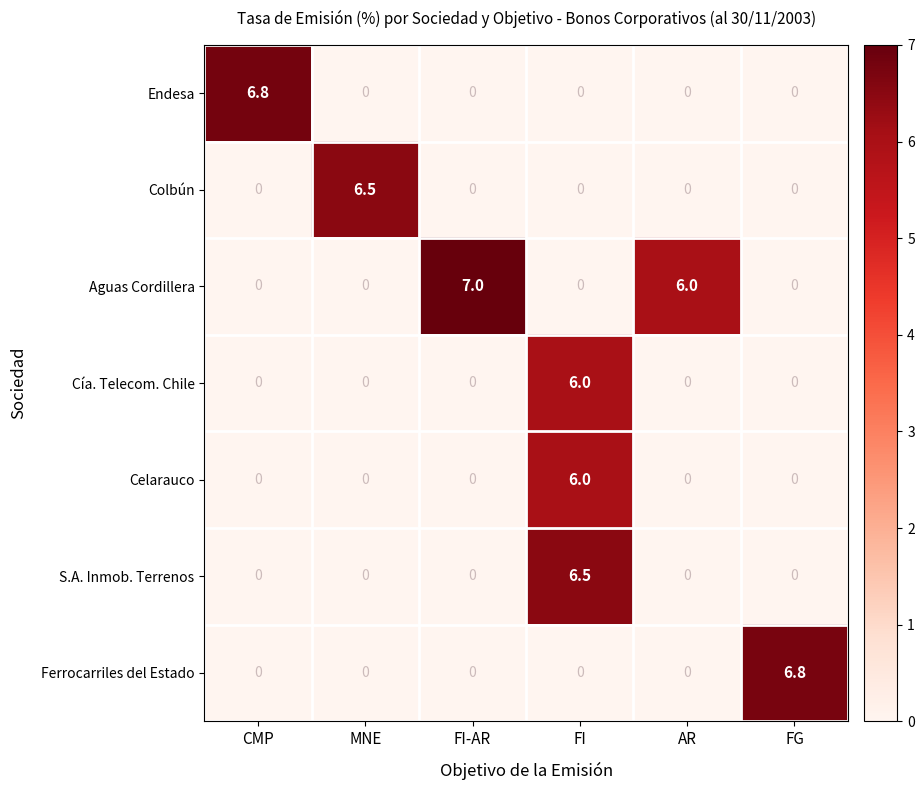

What is the difference between the S.A. Inmob. Terrenos values at FI and CMP?

6.5